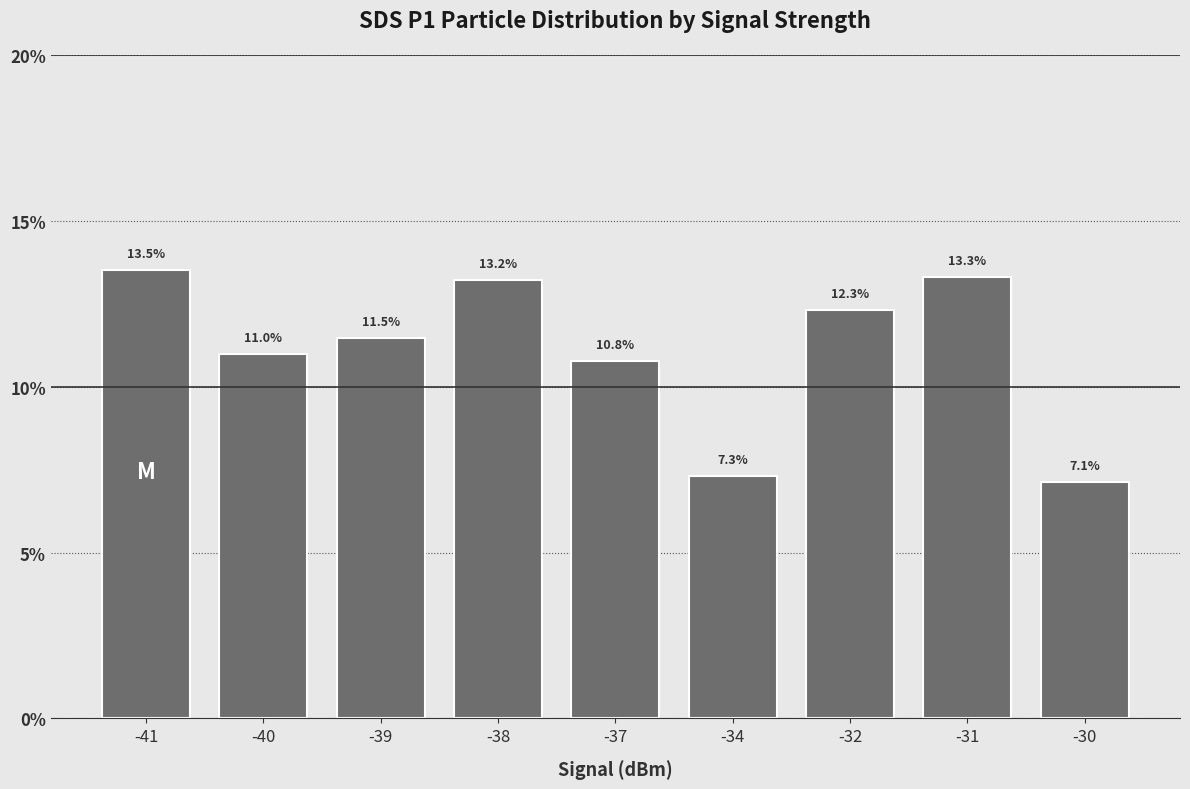

Between -39 and -37, which is larger?

-39